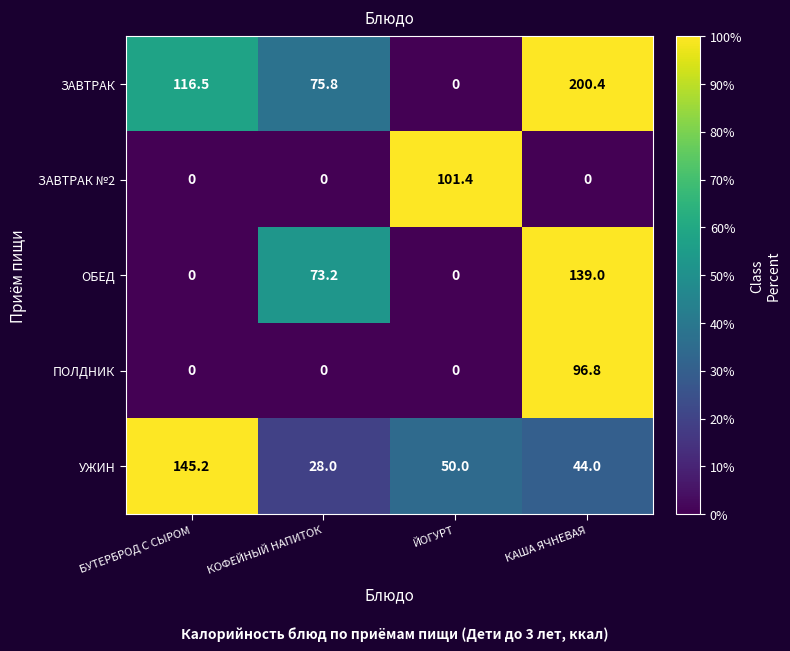

Reading left to right, transcribe all the data shown in this chart.

ЗАВТРАК: БУТЕРБРОД С СЫРОМ=116.5	КОФЕЙНЫЙ НАПИТОК=75.8	ЙОГУРТ=0.0	КАША ЯЧНЕВАЯ=200.4
ЗАВТРАК №2: БУТЕРБРОД С СЫРОМ=0.0	КОФЕЙНЫЙ НАПИТОК=0.0	ЙОГУРТ=101.4	КАША ЯЧНЕВАЯ=0.0
ОБЕД: БУТЕРБРОД С СЫРОМ=0.0	КОФЕЙНЫЙ НАПИТОК=73.2	ЙОГУРТ=0.0	КАША ЯЧНЕВАЯ=139.0
ПОЛДНИК: БУТЕРБРОД С СЫРОМ=0.0	КОФЕЙНЫЙ НАПИТОК=0.0	ЙОГУРТ=0.0	КАША ЯЧНЕВАЯ=96.8
УЖИН: БУТЕРБРОД С СЫРОМ=145.2	КОФЕЙНЫЙ НАПИТОК=28.0	ЙОГУРТ=50.0	КАША ЯЧНЕВАЯ=44.0